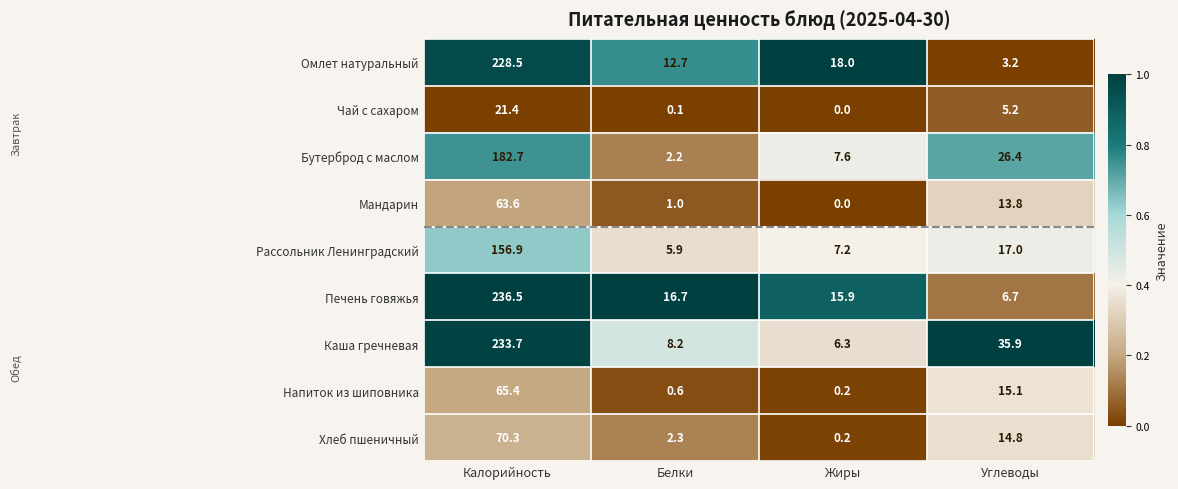

How many series are shown in this chart?

9